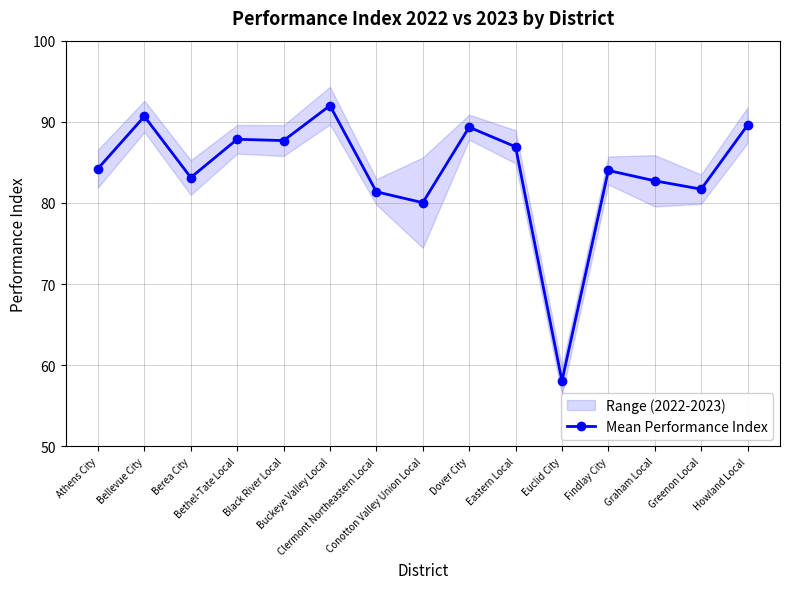

How many points are lower than both their immediate neighbors (excluding endpoints)?

5